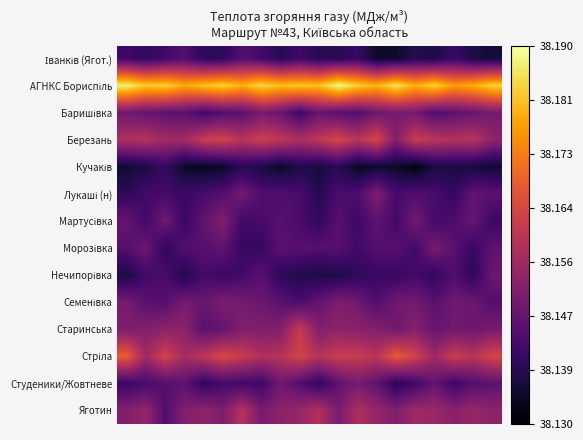

How many series are shown in this chart?

14